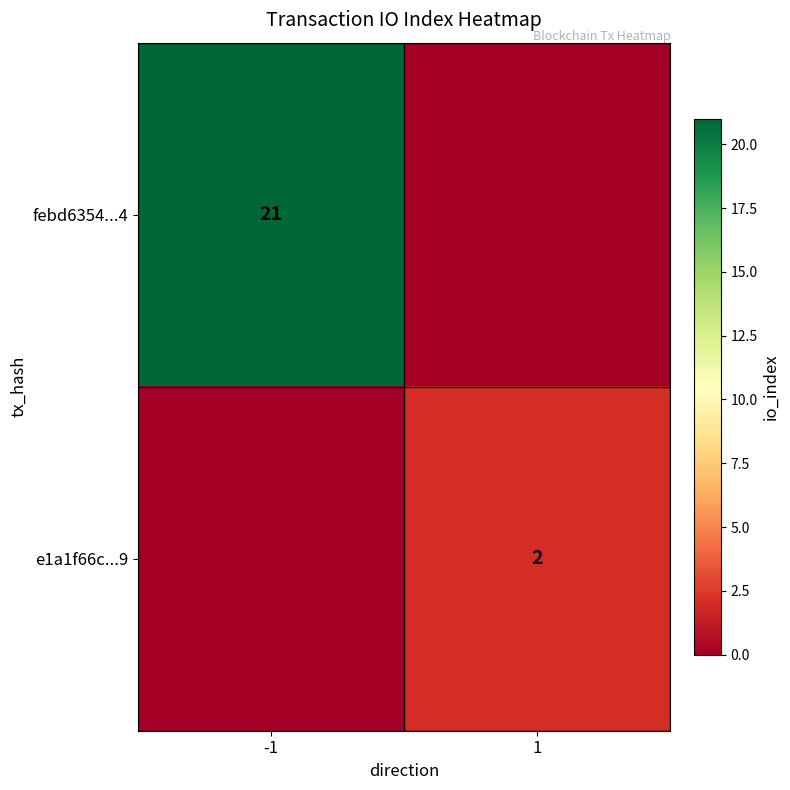

Is the value of e1a1f66c...9 at 1 greater than the value of febd6354...4 at -1?

No